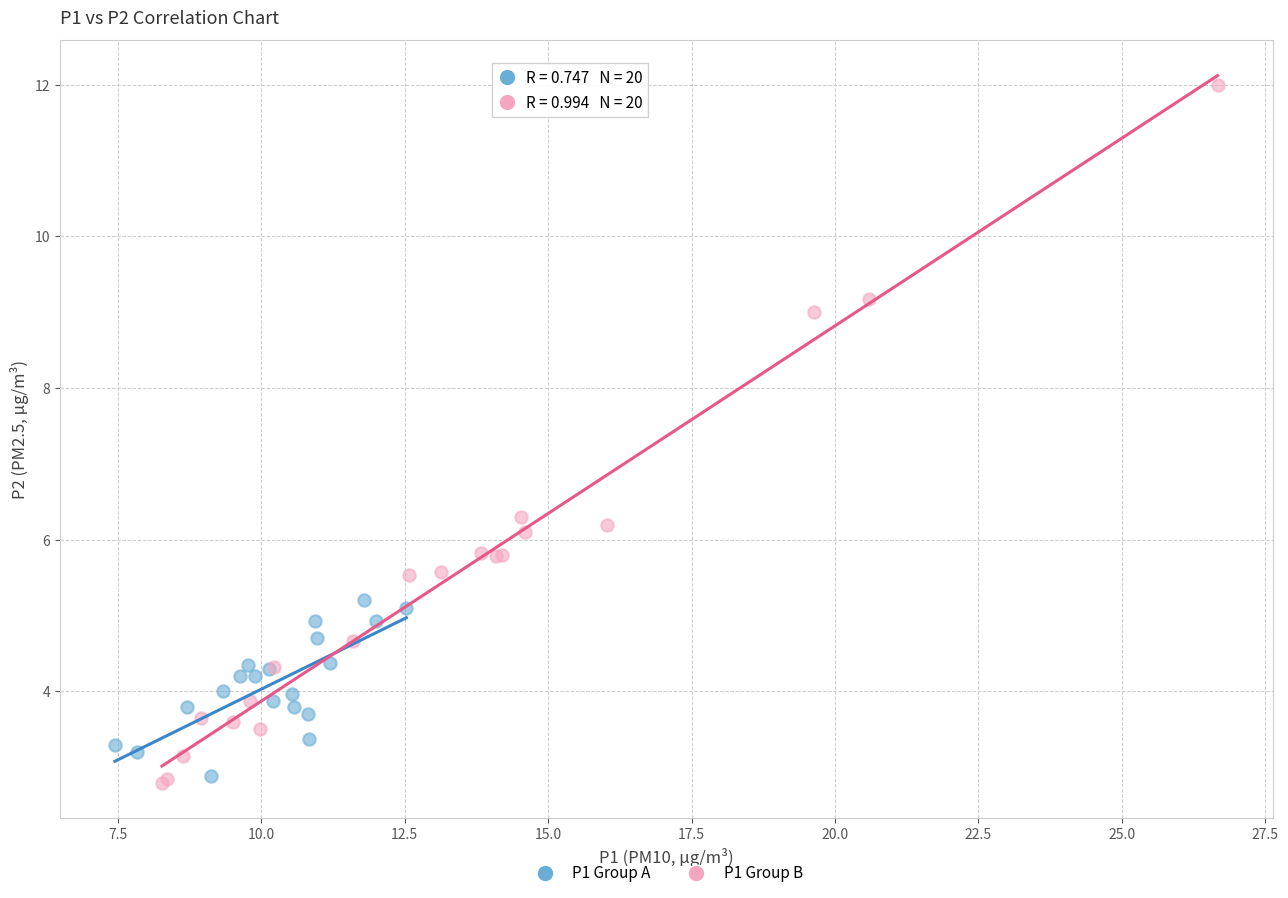

Which series has the widest spread of Y values?

P1 Group B